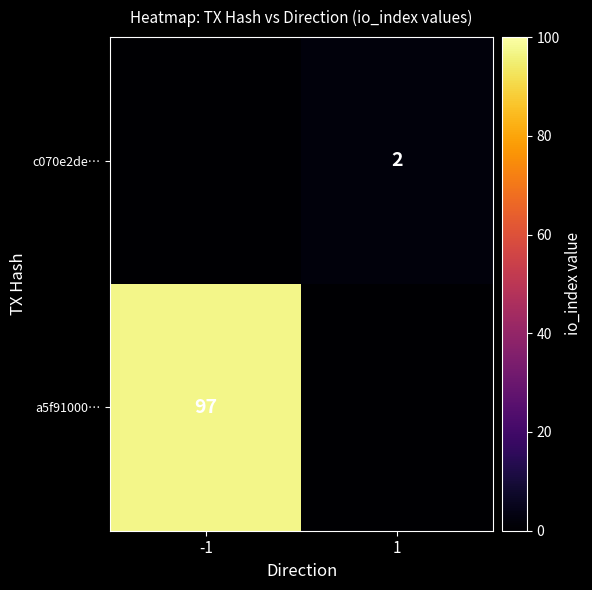

What is the total value across all series at -1?

97